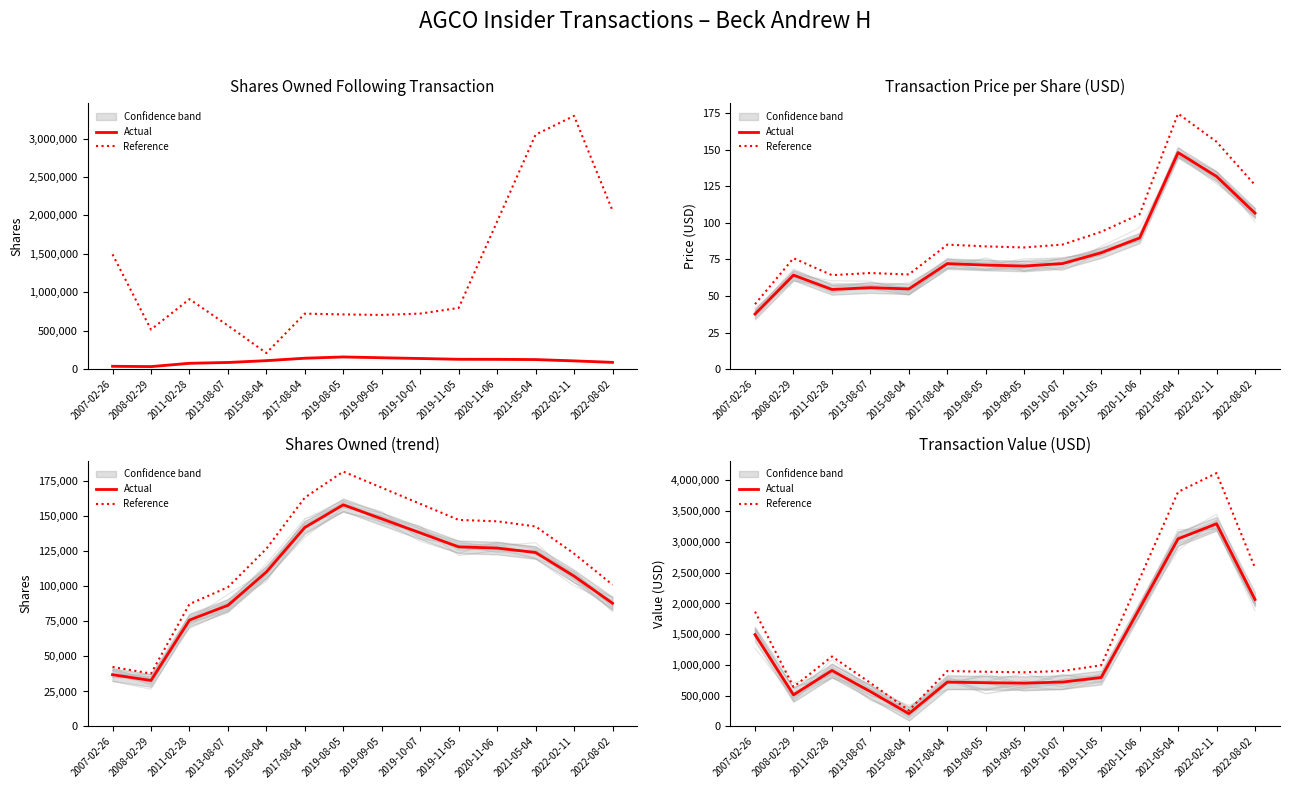

How many data points does each series have?

14